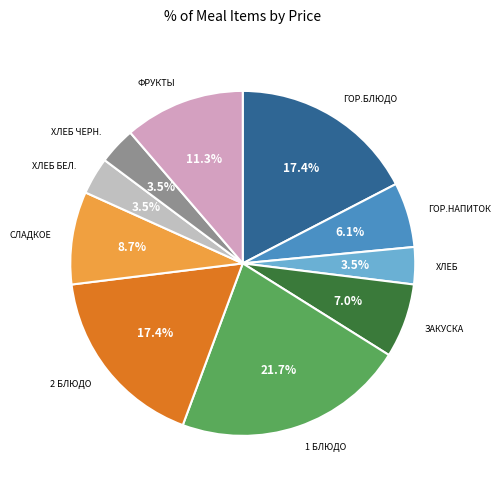

Which slice is the largest?

1 блюдо (Борщ)